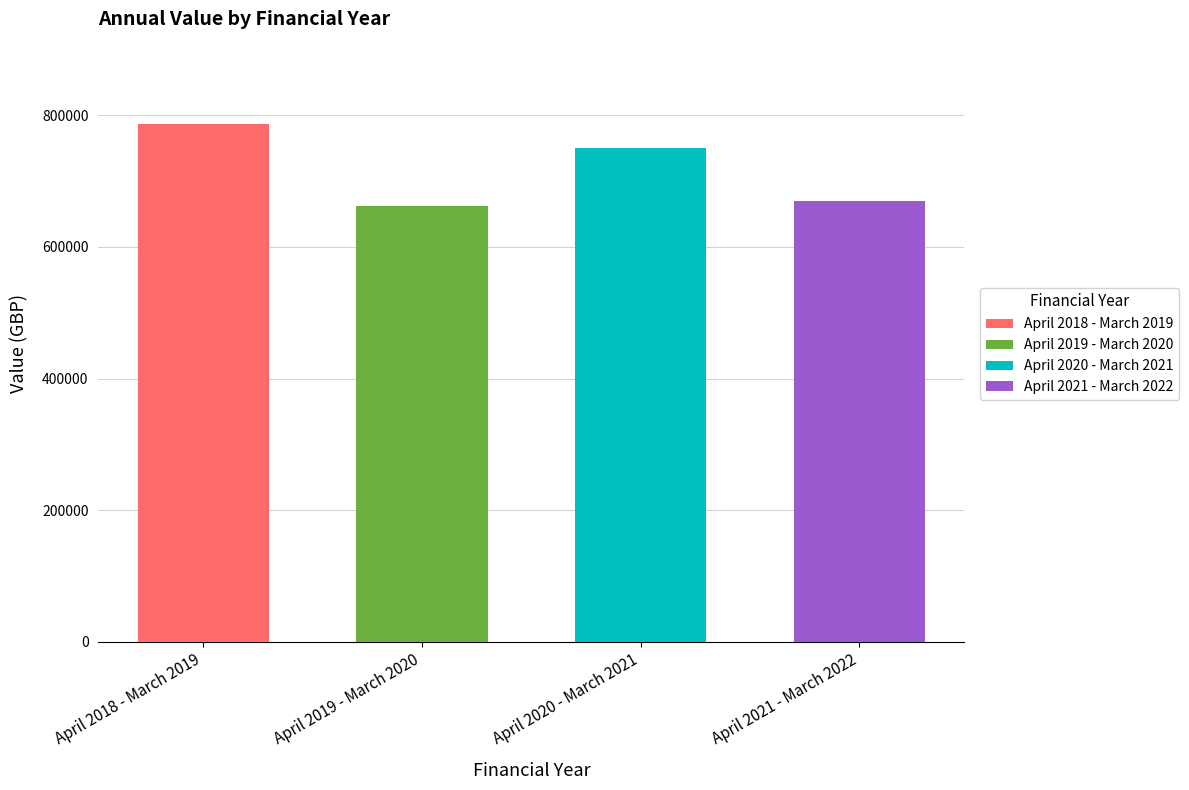

Where does the data first go above 750157?

April 2018 - March 2019